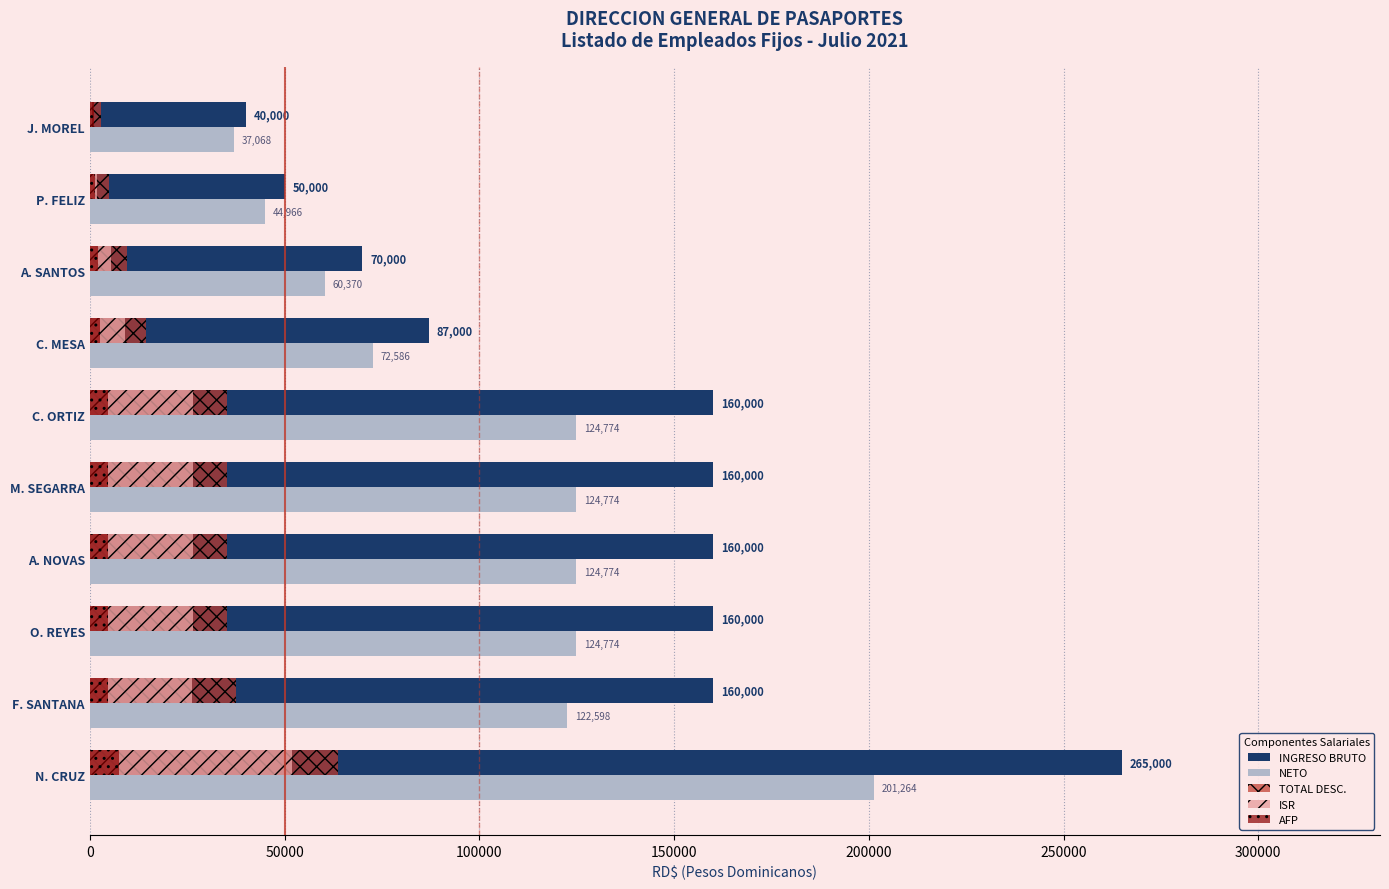

At which label does TOTAL DESC. reach its peak?

N. CRUZ